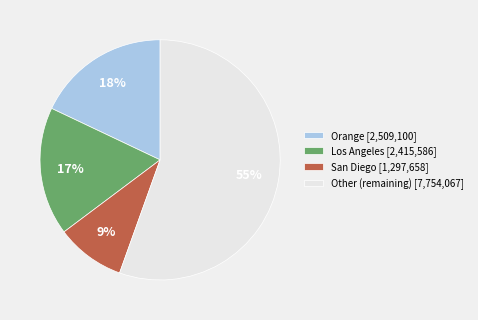

Is it true that Los Angeles [2,415,586] is 6% of the pie?

False